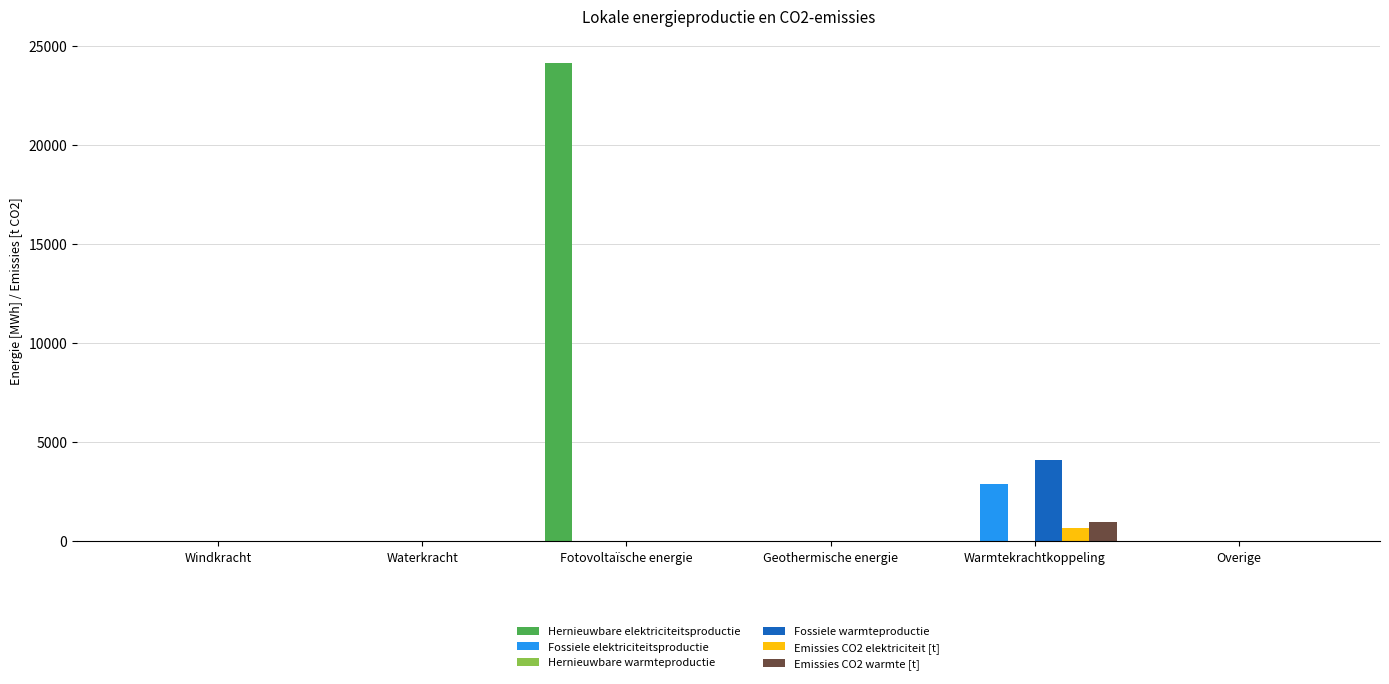

Which series changed the most between Fotovoltaïsche energie and Overige?

Hernieuwbare elektriciteitsproductie